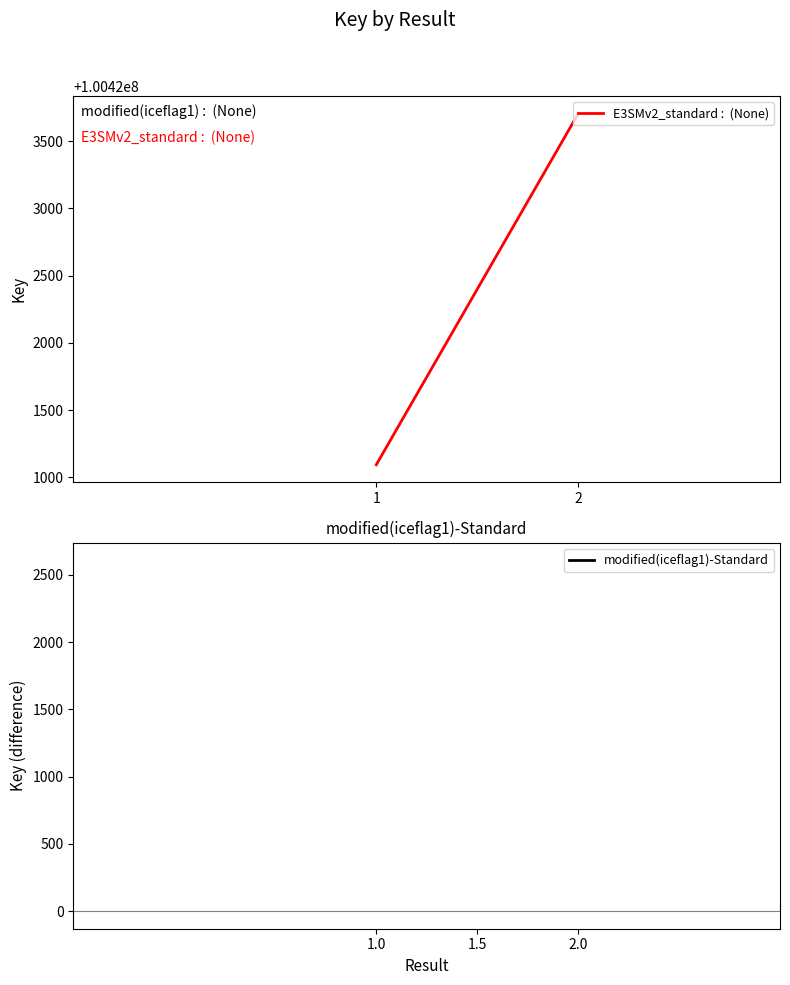

What is the greatest value displayed?

100423704